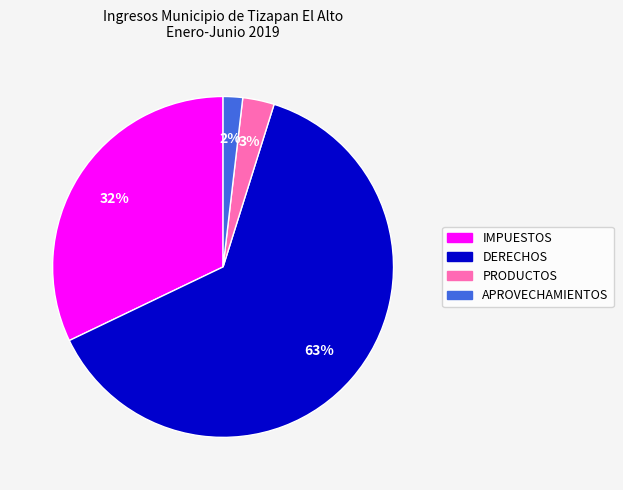

Combined, do APROVECHAMIENTOS and IMPUESTOS account for over 50%?

No